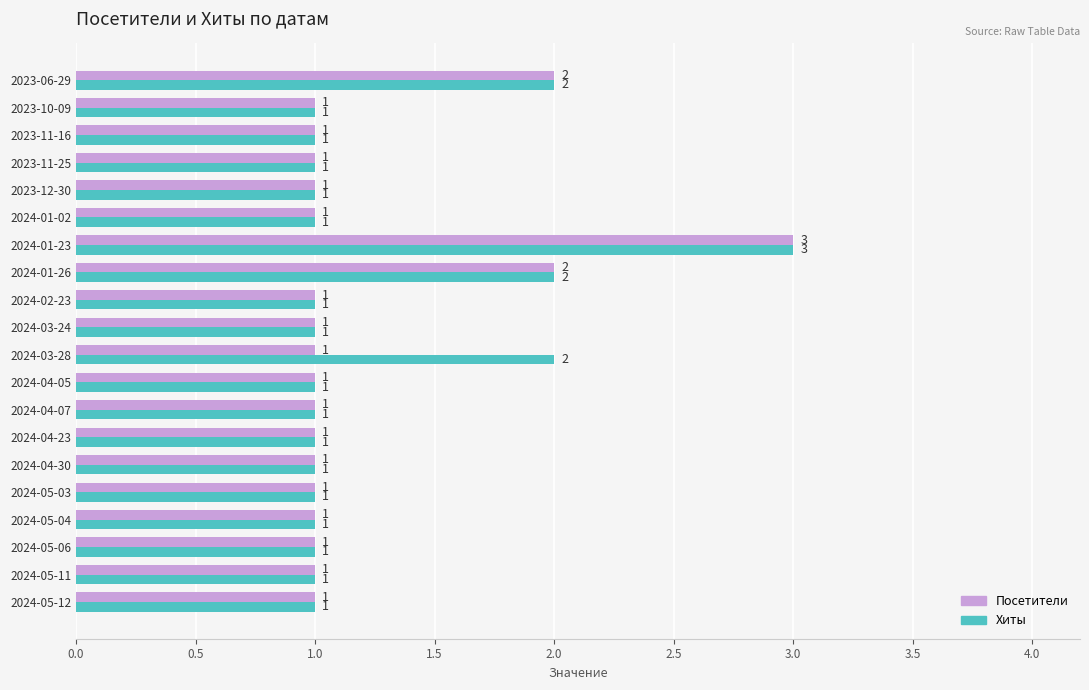

At which category is the sum across all series the highest?

2024-01-23